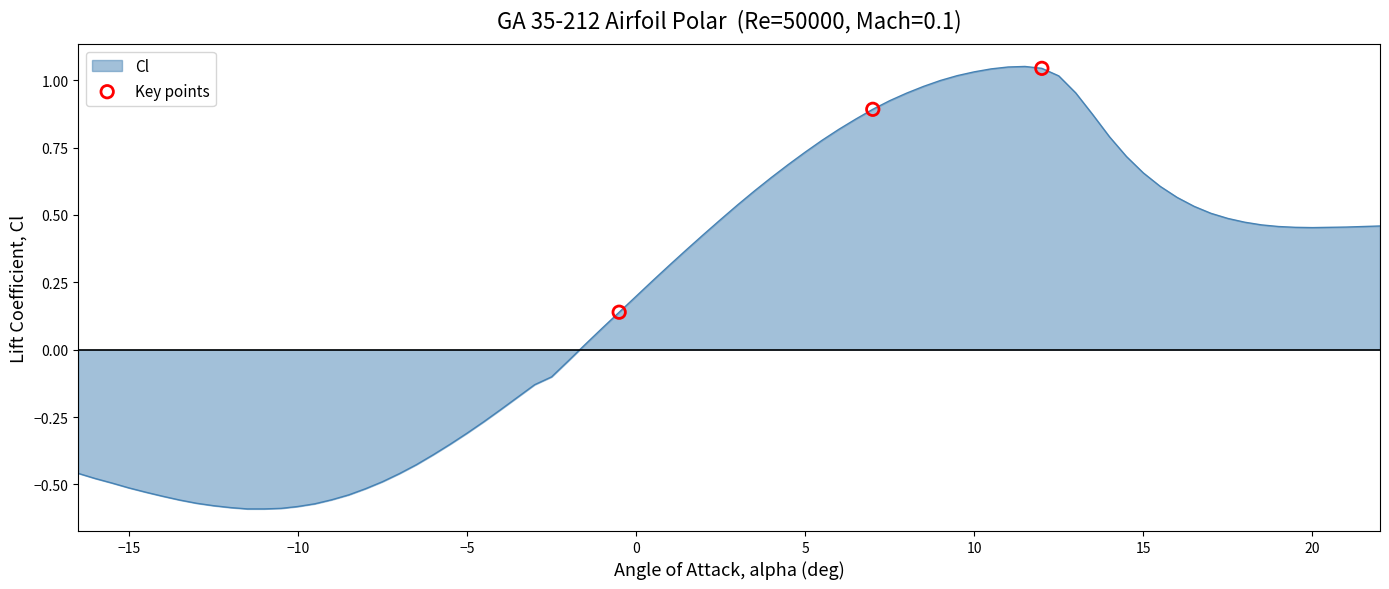

What is the difference between the maximum and minimum values?

1.6